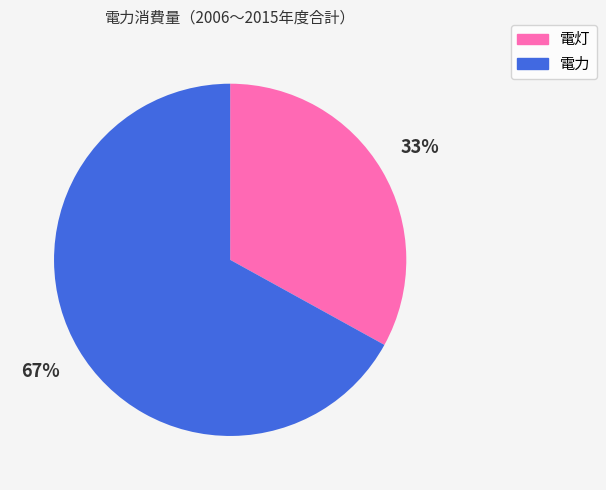

Rank the categories by value from lowest to highest.

電灯, 電力